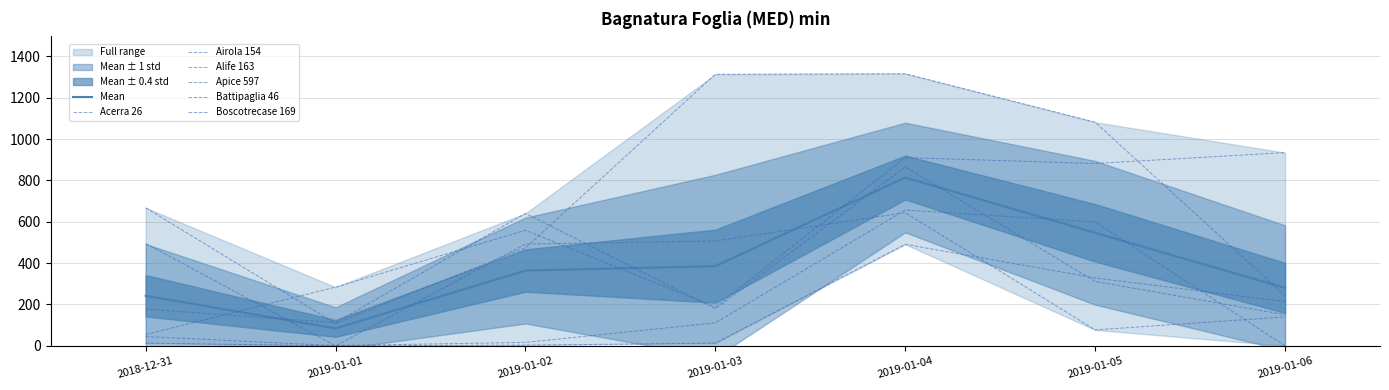

Where is the first local maximum for Acerra 26?

2019-01-02